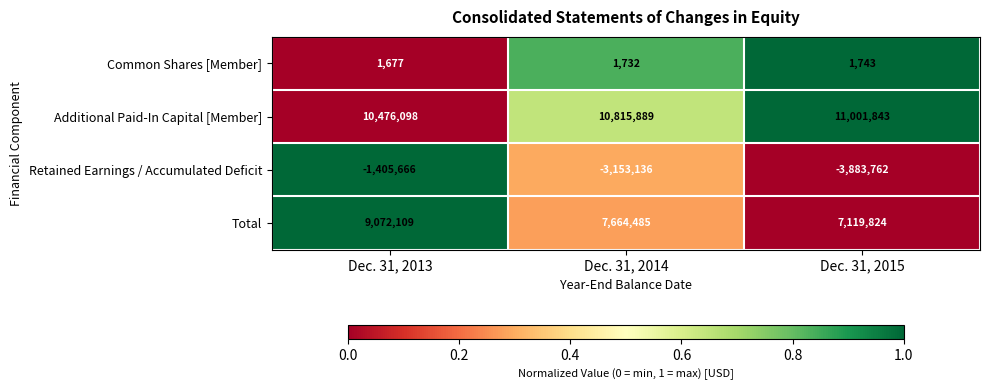

The Total series shows 15286403 at Dec. 31, 2013. True or false?

False